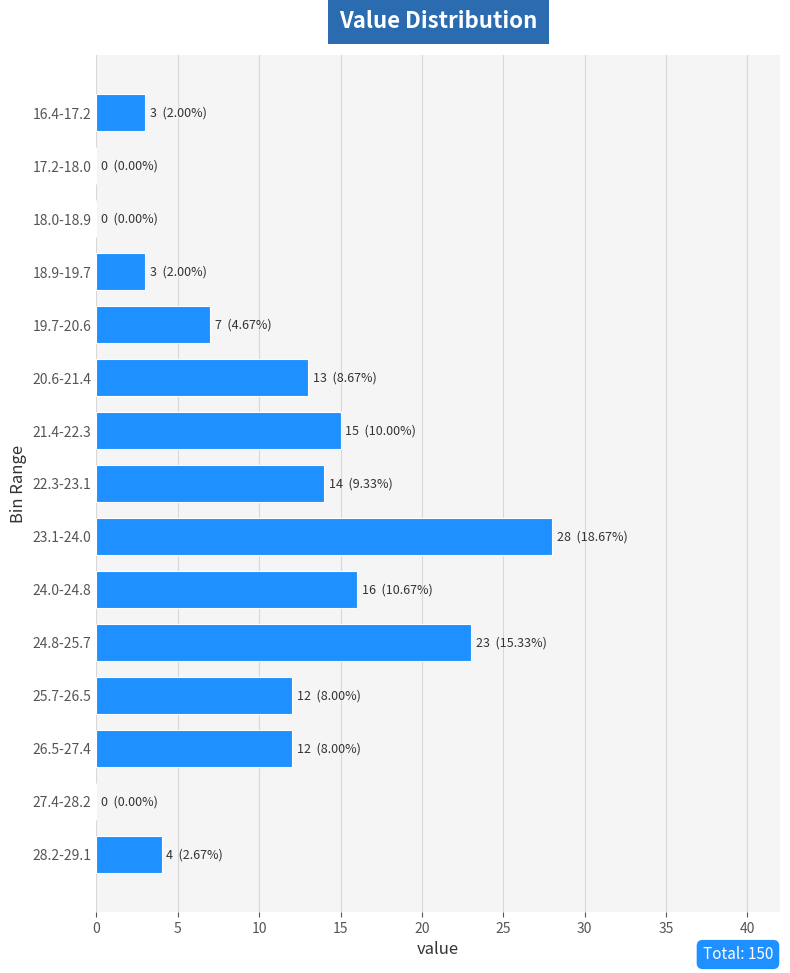

Reading top to bottom, extract all data points from this chart.

16.4-17.2=3	17.2-18.0=0	18.0-18.9=0	18.9-19.7=3	19.7-20.6=7	20.6-21.4=13	21.4-22.3=15	22.3-23.1=14	23.1-24.0=28	24.0-24.8=16	24.8-25.7=23	25.7-26.5=12	26.5-27.4=12	27.4-28.2=0	28.2-29.1=4